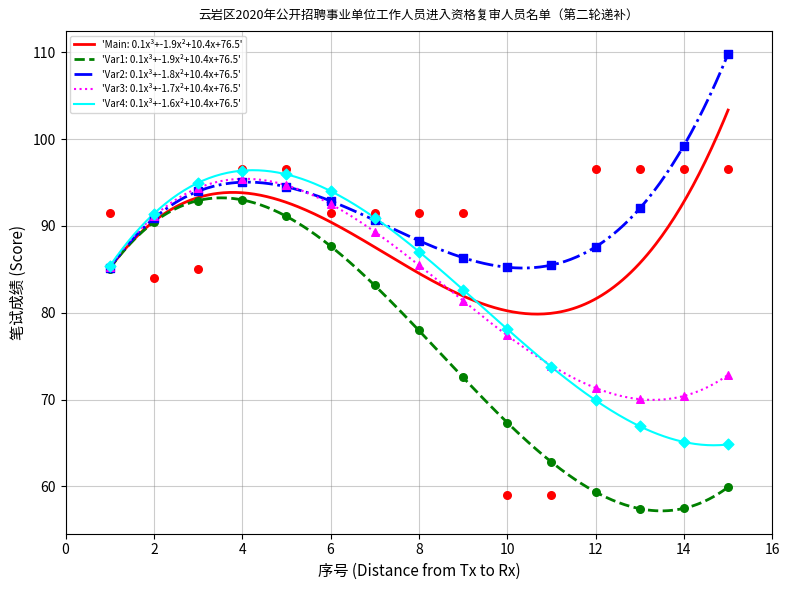

What is the minimum value for 'Var1: 0.1x³+-1.9x²+10.4x+76.5'?

57.2